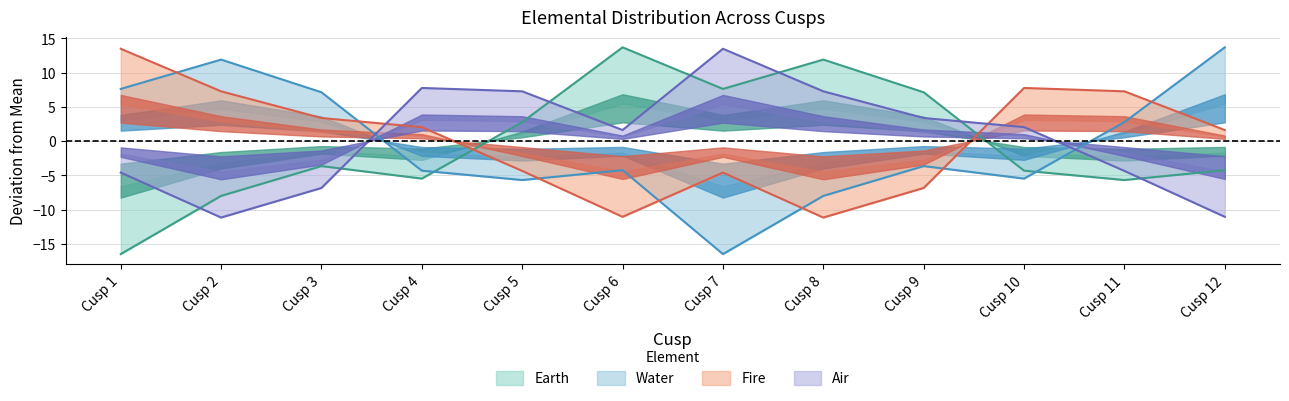

How many values in Fire are above zero?

7